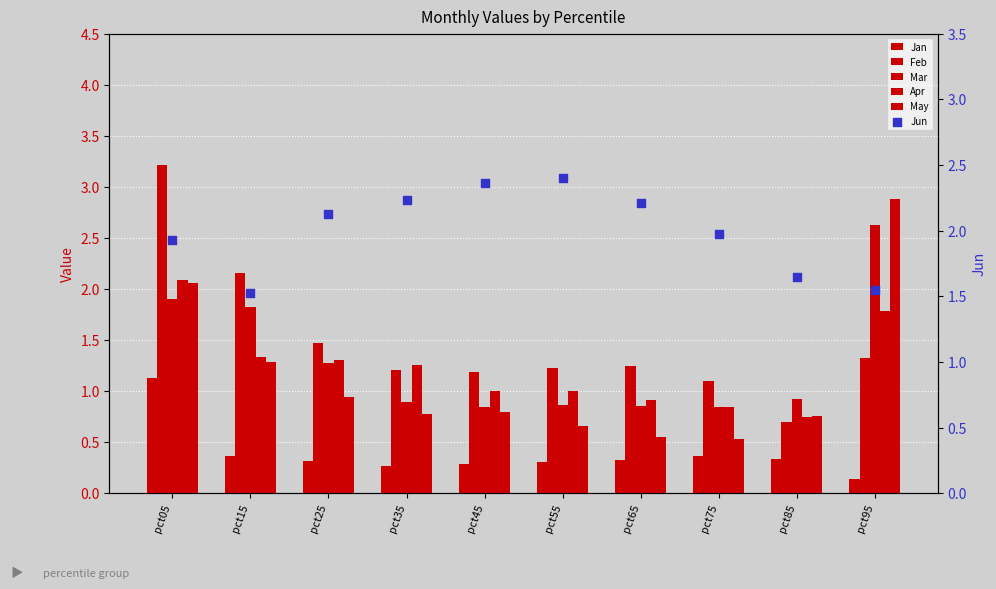

Which series has the largest total across all categories?

Jun